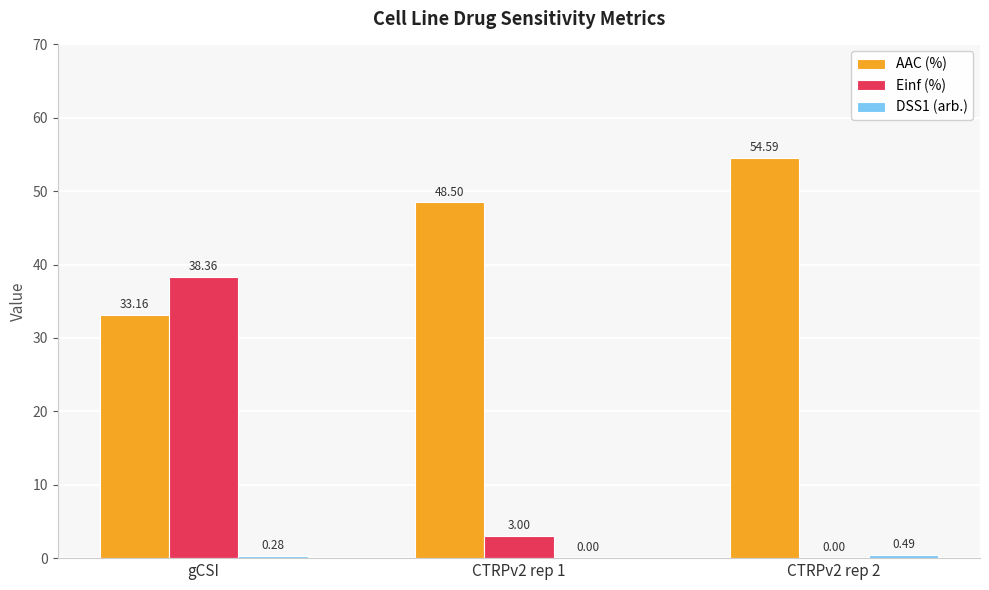

Which series changed the most between gCSI and CTRPv2 rep 2?

Einf (%)